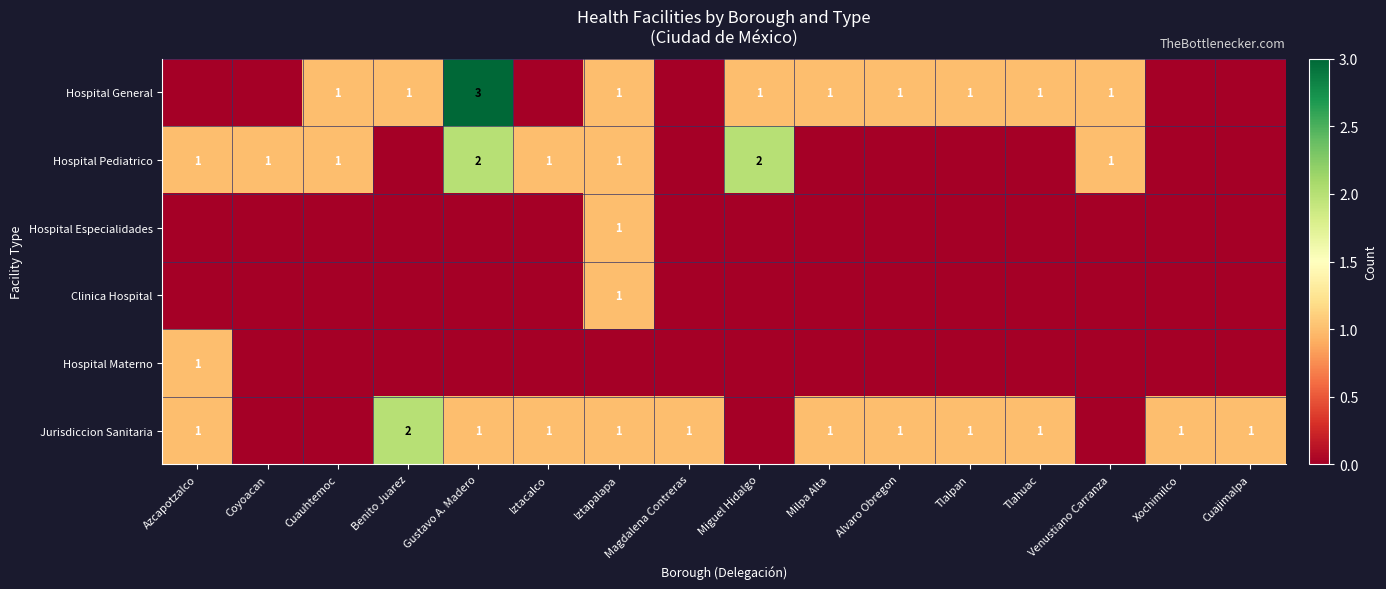

The Jurisdiccion Sanitaria series shows 1 at Magdalena Contreras. True or false?

True